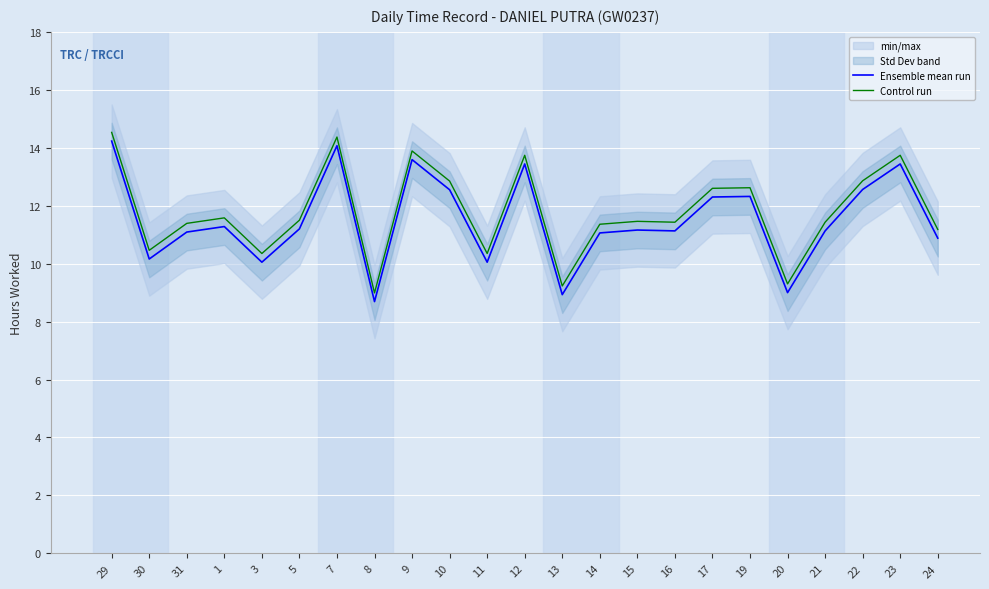

What is the sum of all Ensemble mean run values?

264.3